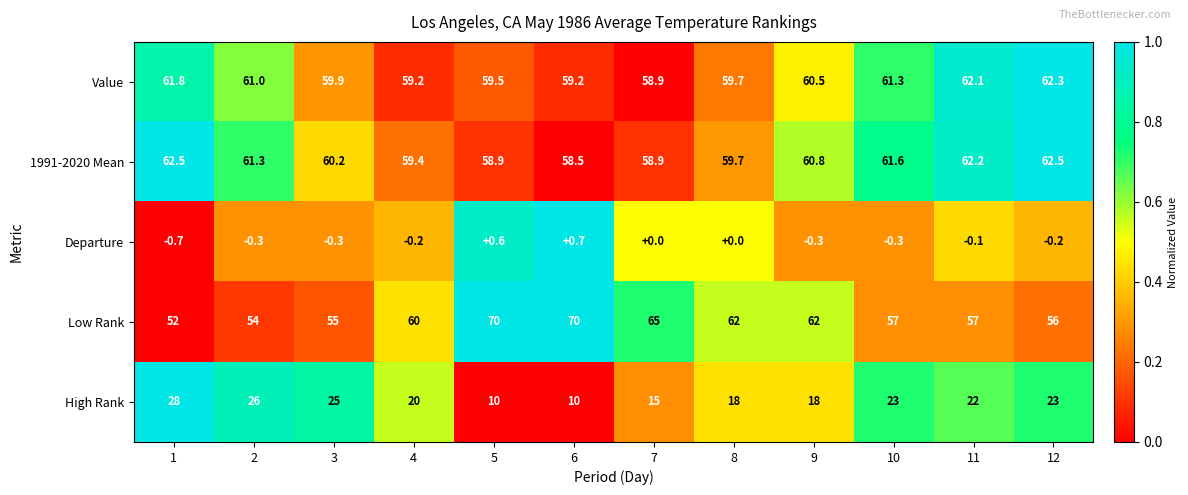

Which series has the largest total across all categories?

1991-2020 Mean